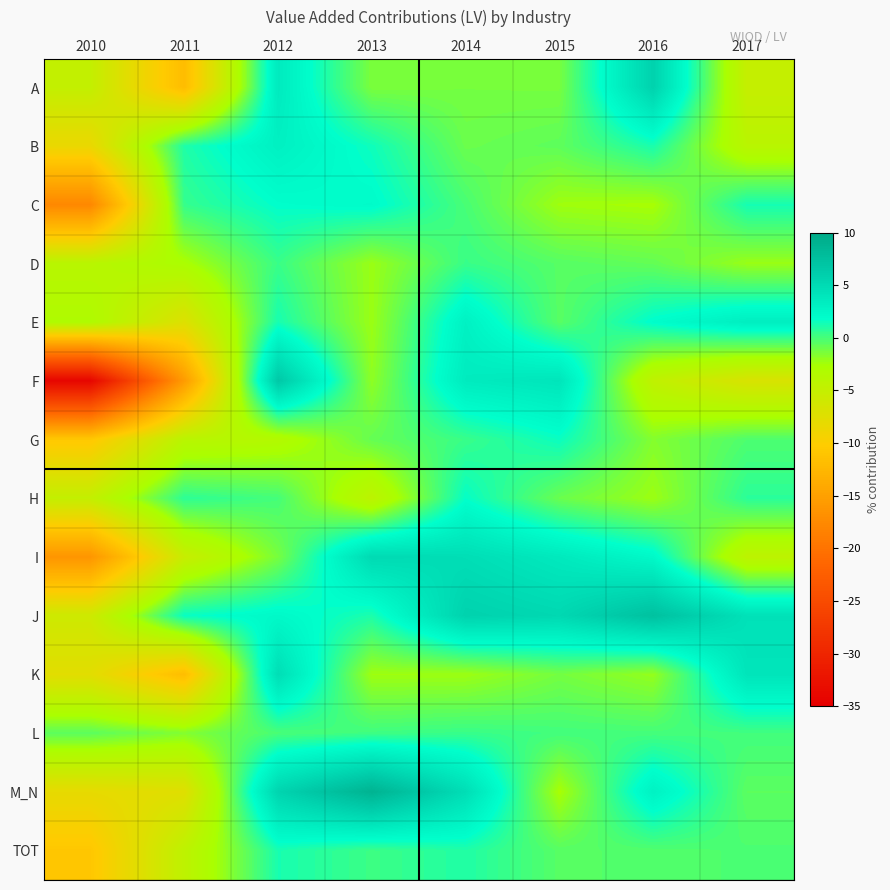

Which series has the largest range (max minus min)?

F